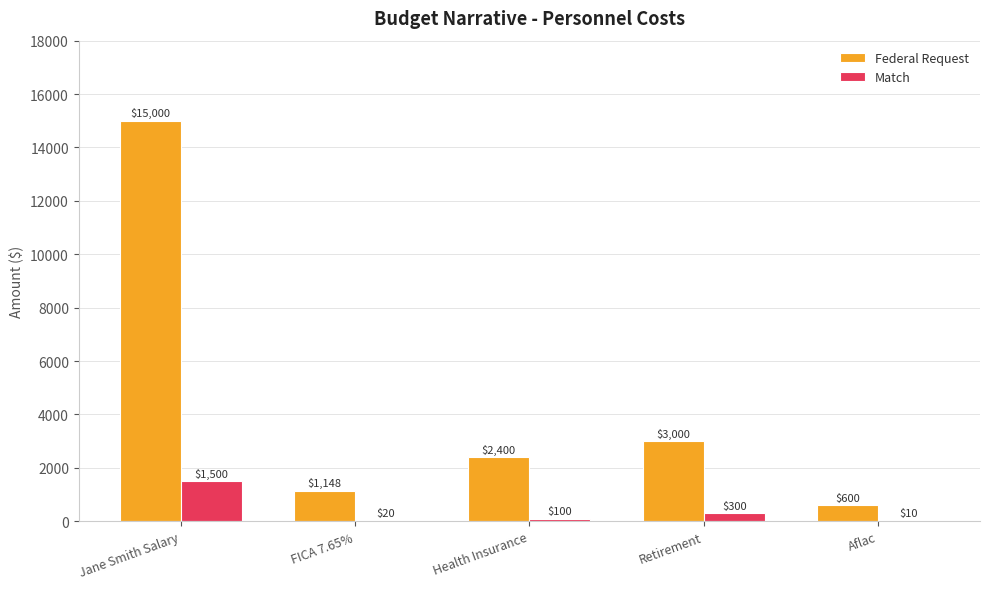

Where does the Federal Request series first go above 2400?

Jane Smith Salary